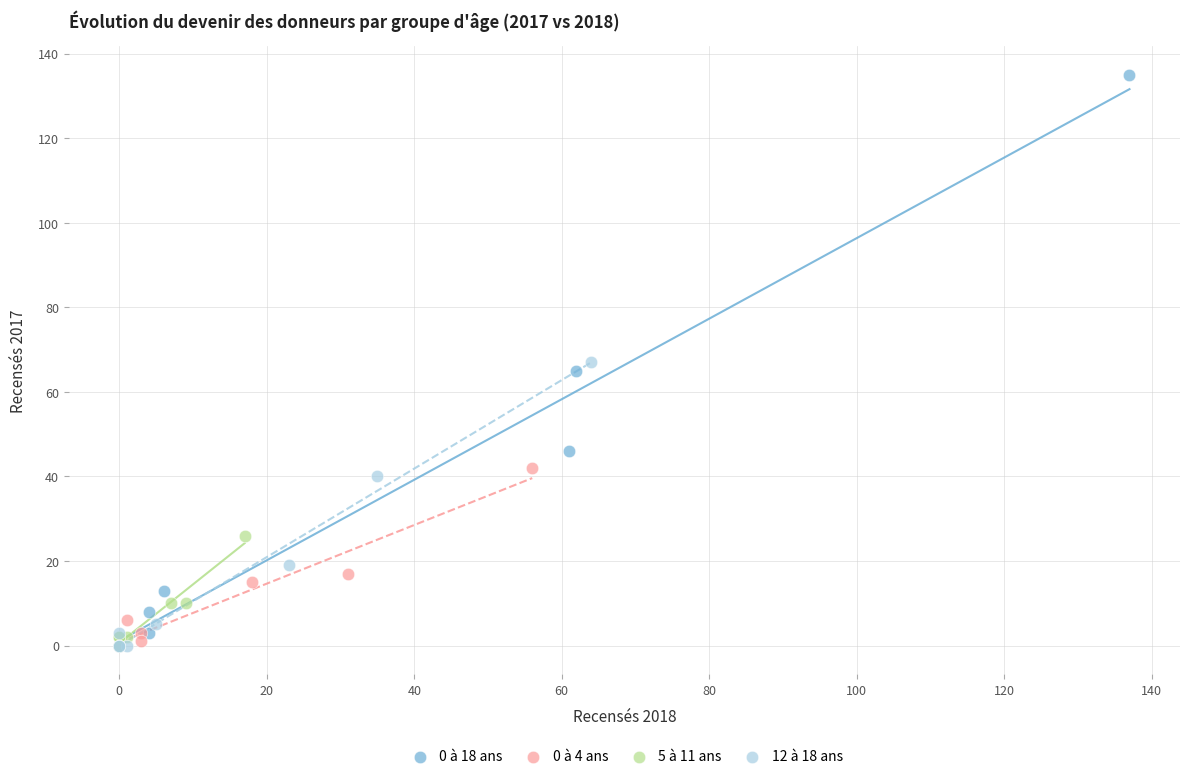

Which series contains the highest Y value?

0 à 18 ans